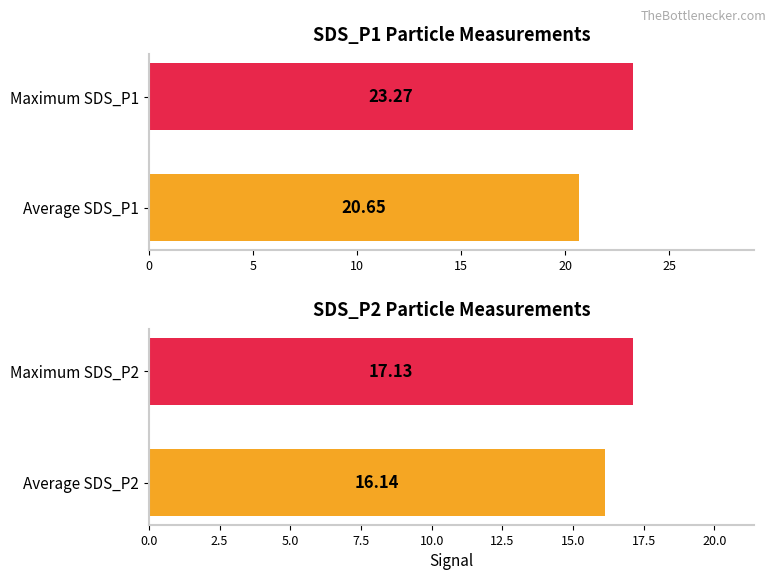

The value of SDS_P2 at Maximum SDS_P2 is 17.1. True or false?

True